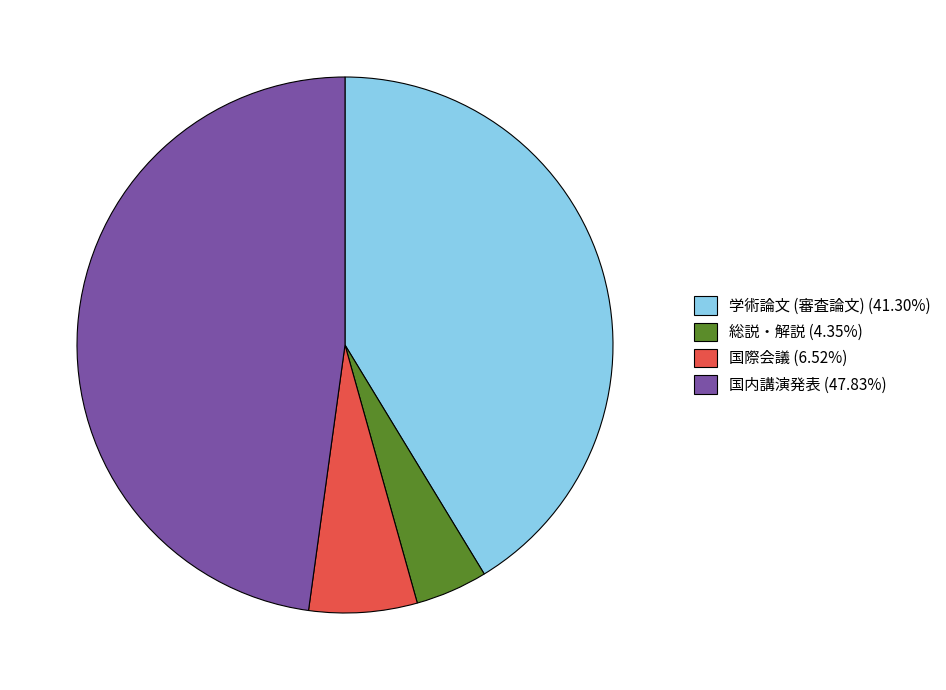

Rank the categories by value from highest to lowest.

国内講演発表, 学術論文 (審査論文), 国際会議, 総説・解説